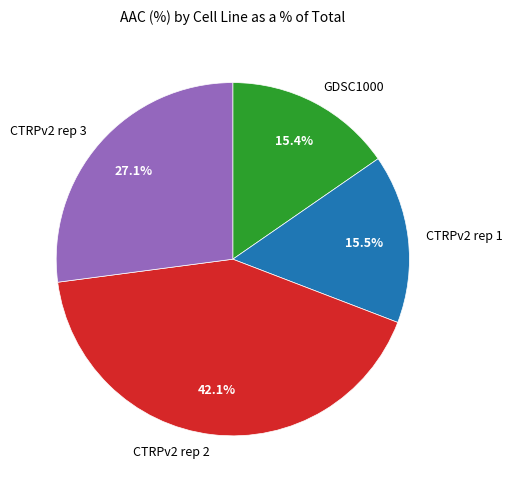

To the nearest percent, what percentage of the pie is CTRPv2 rep 2?

42%